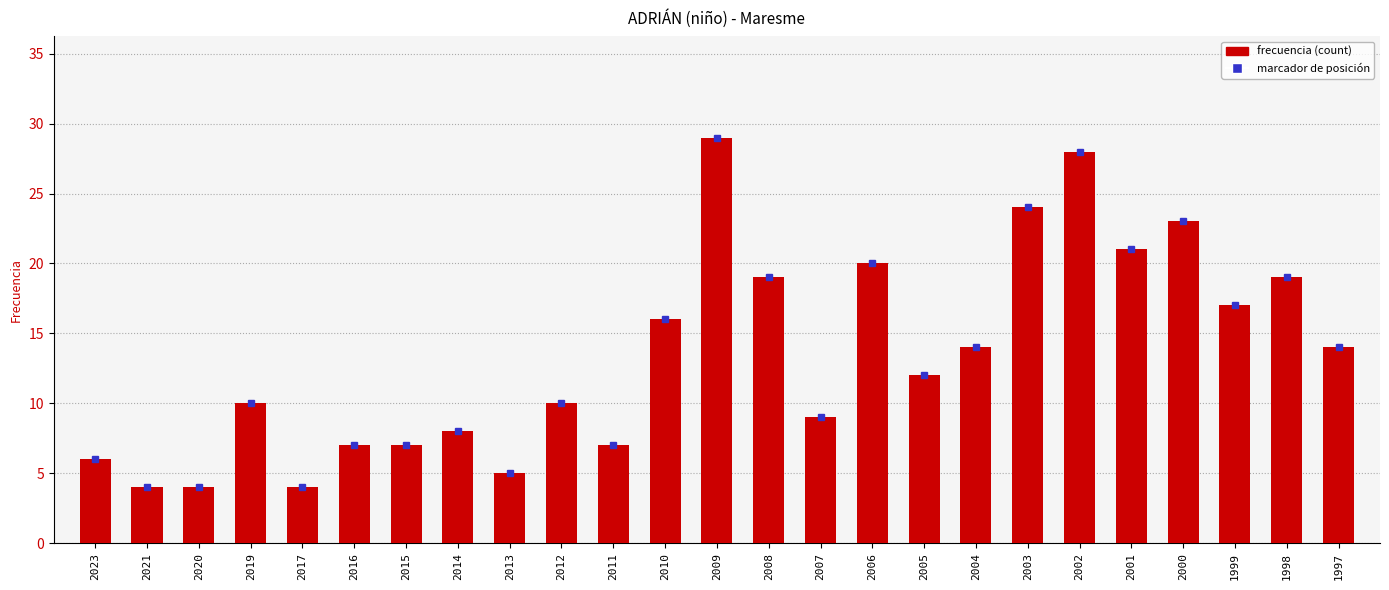

The value at 2015 is 5. True or false?

False